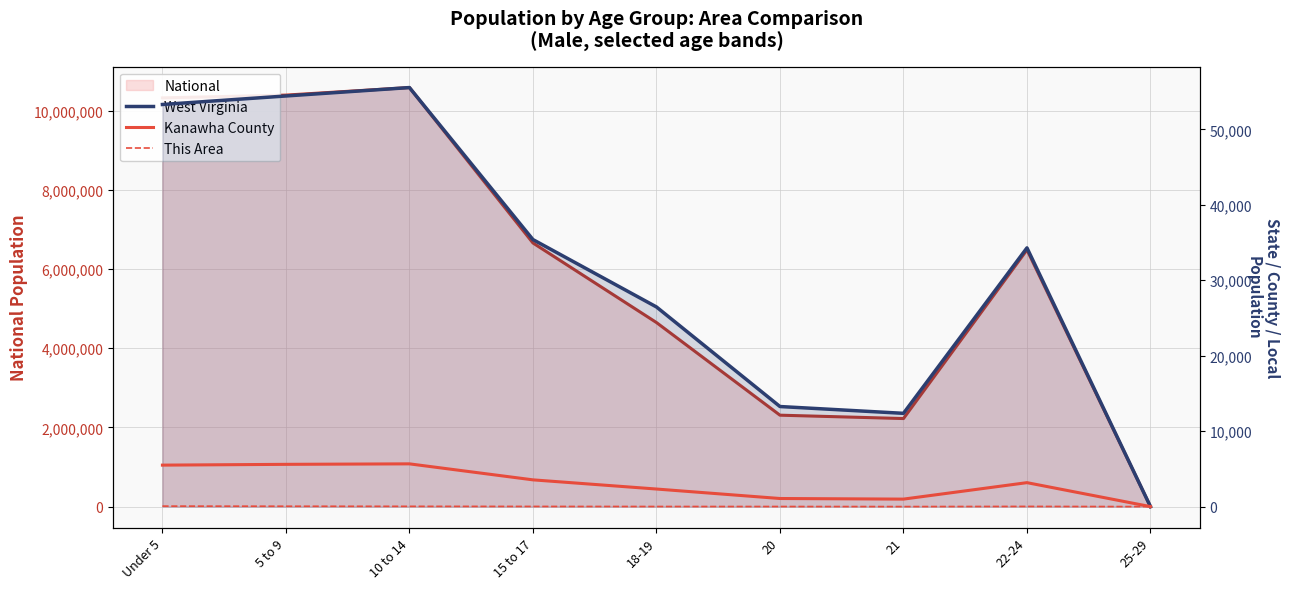

The West Virginia series shows 35394 at 15 to 17. True or false?

True